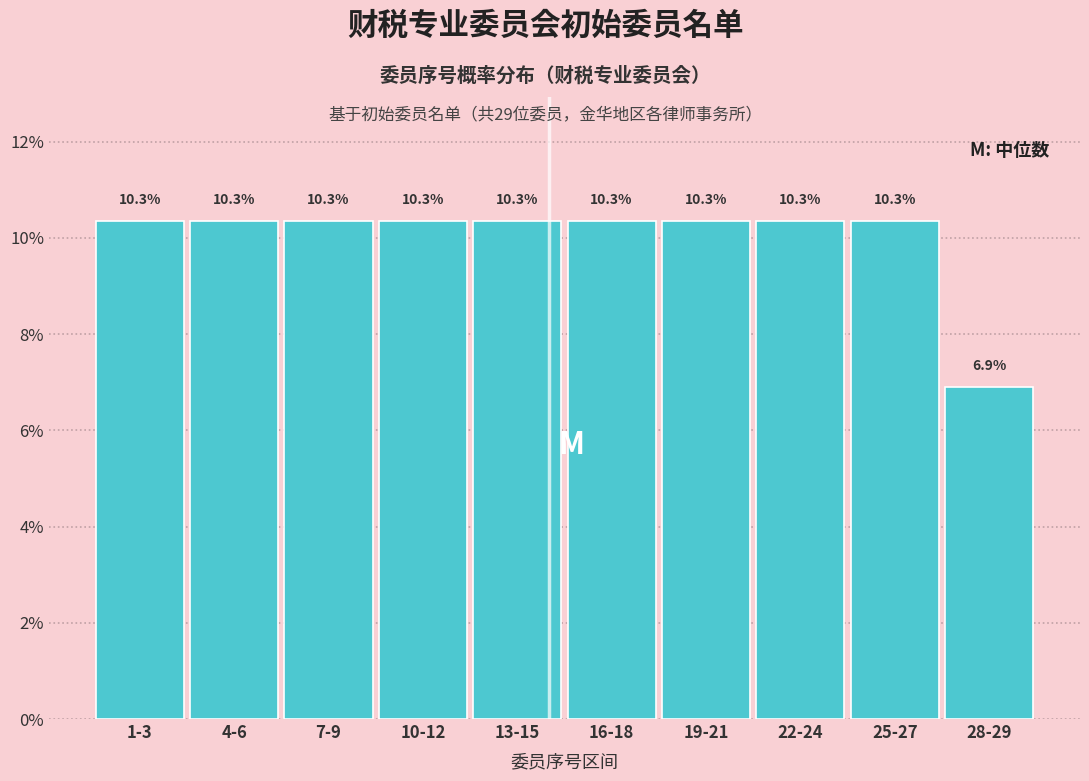

Reading left to right, transcribe all the data shown in this chart.

1-3=10.3	4-6=10.3	7-9=10.3	10-12=10.3	13-15=10.3	16-18=10.3	19-21=10.3	22-24=10.3	25-27=10.3	28-29=6.9